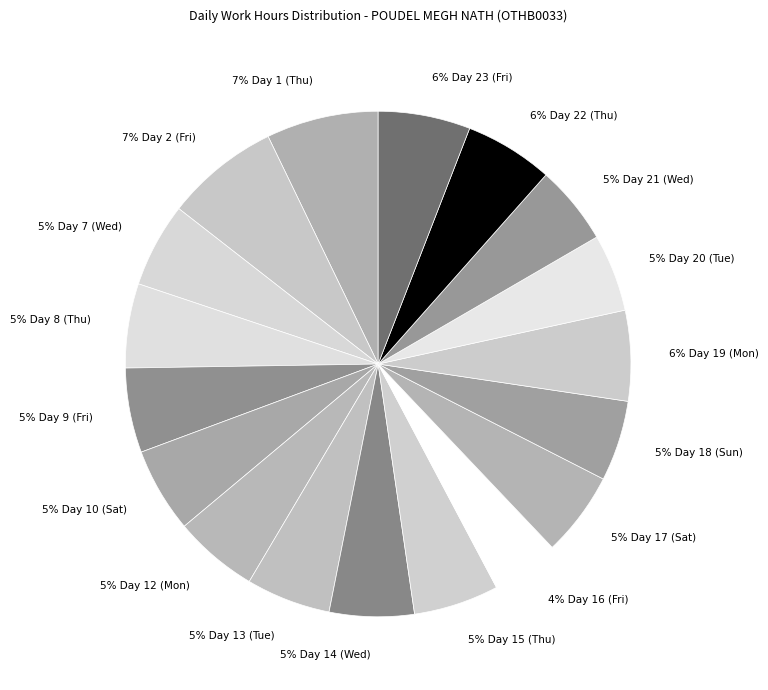

Is there a majority slice in this chart?

No